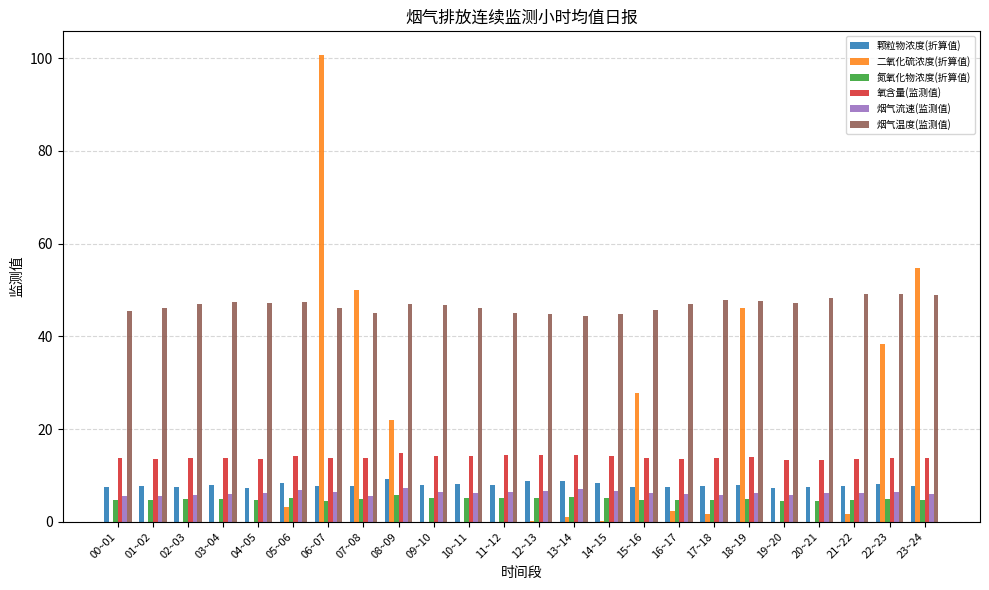

What value does the 烟气流速(监测值) series have at 12~13?

6.6